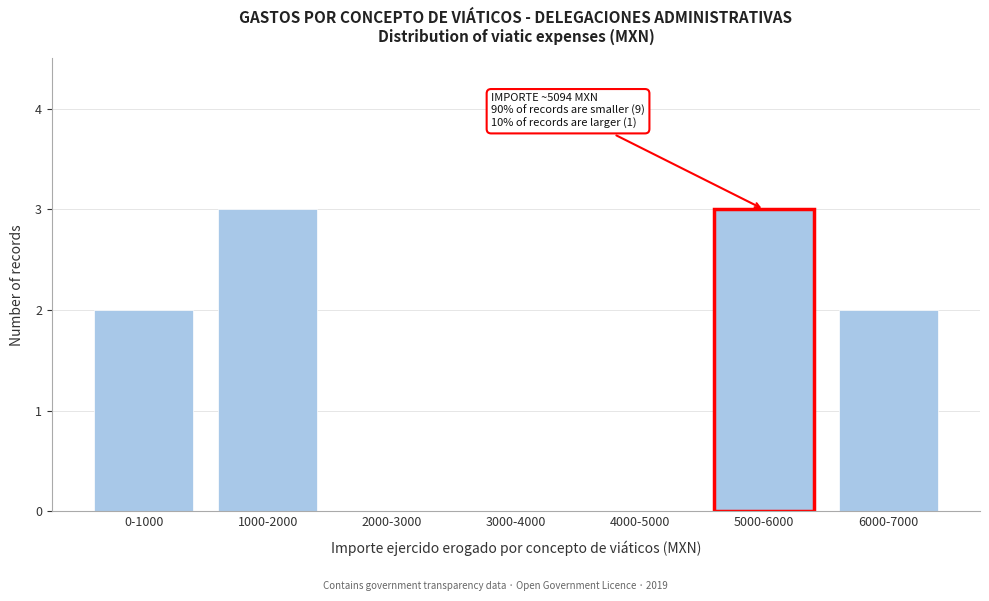

Reading left to right, what are all the values shown in this chart?

0-1000=2	1000-2000=3	2000-3000=0	3000-4000=0	4000-5000=0	5000-6000=3	6000-7000=2